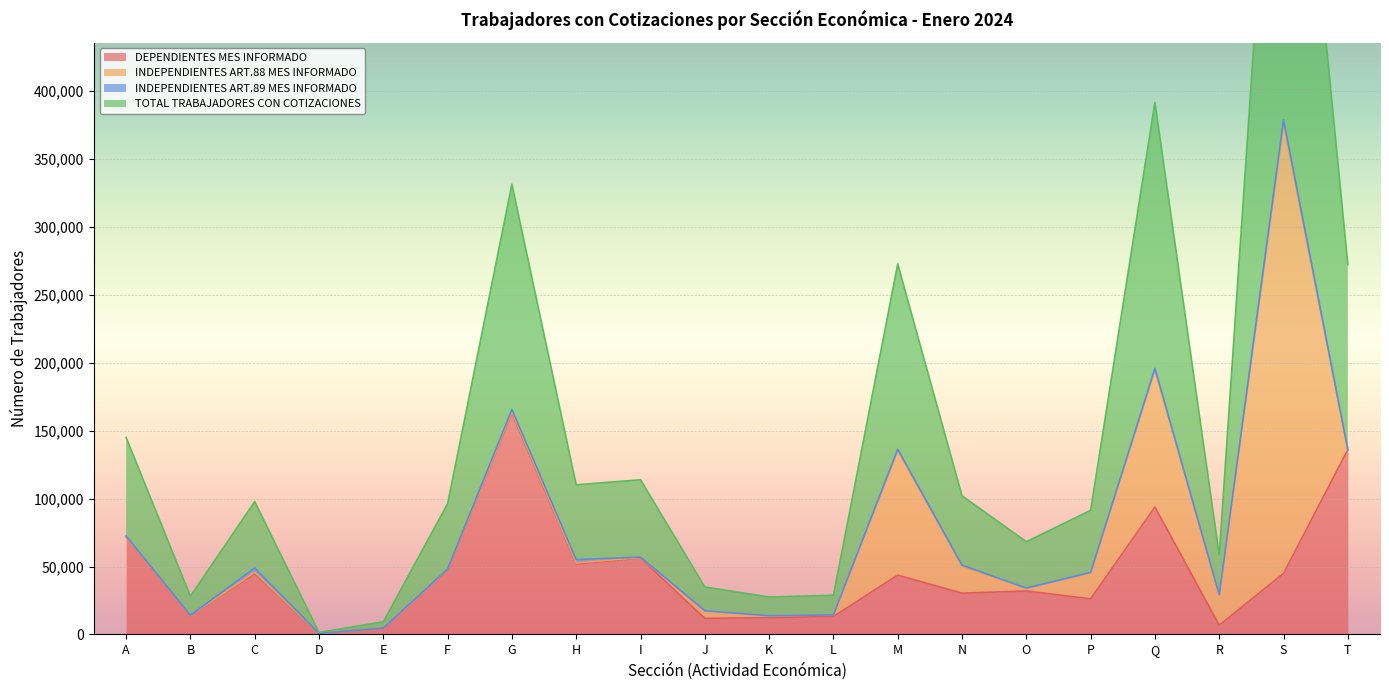

Where does the DEPENDIENTES MES INFORMADO series first go above 43665?

A